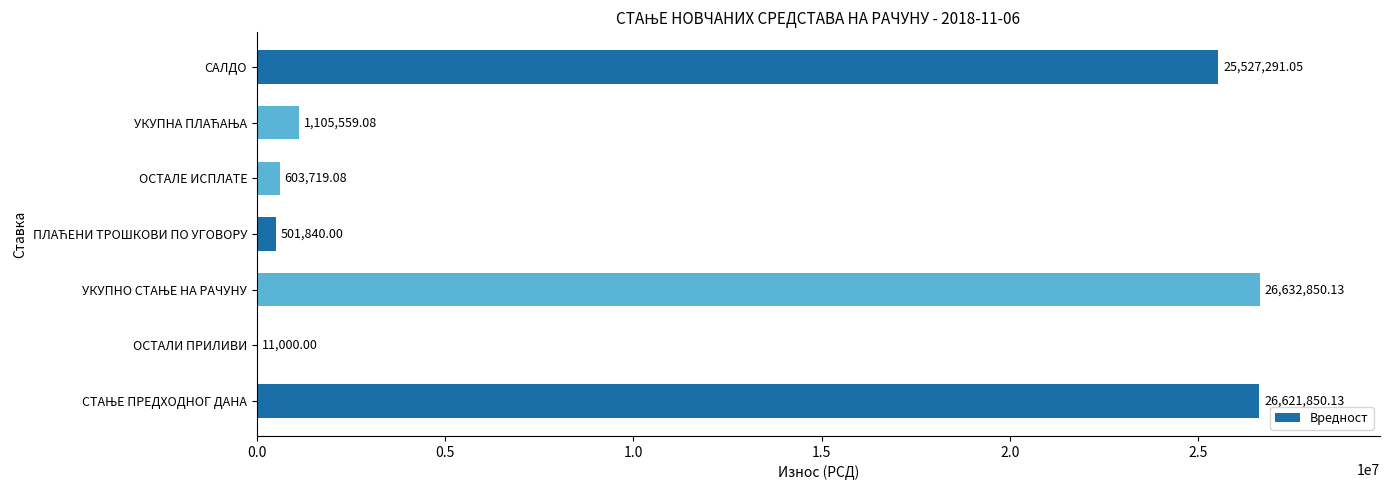

Are the bars horizontal?

Yes